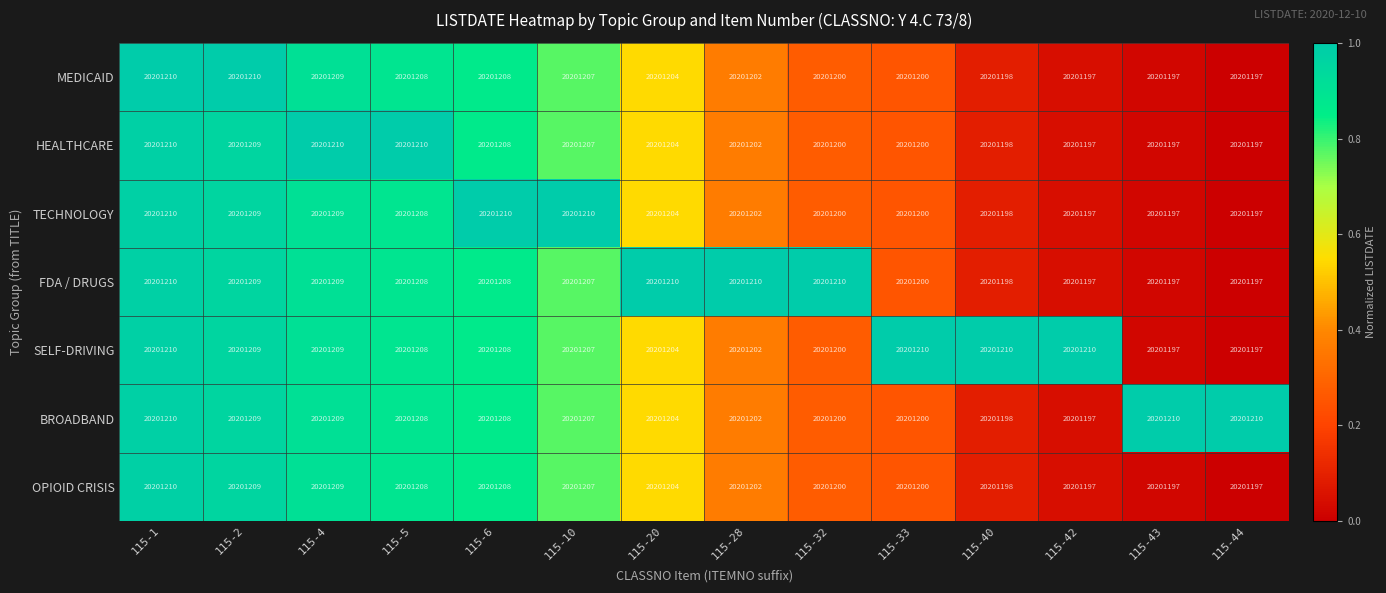

Count the number of data series in this chart.

7